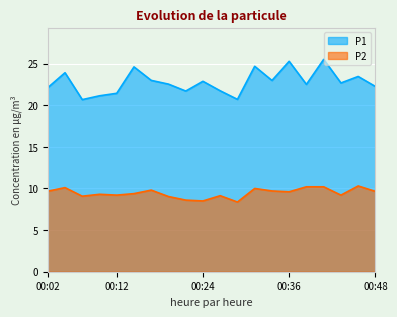

List the series in order of their peak value, lowest first.

P2, P1